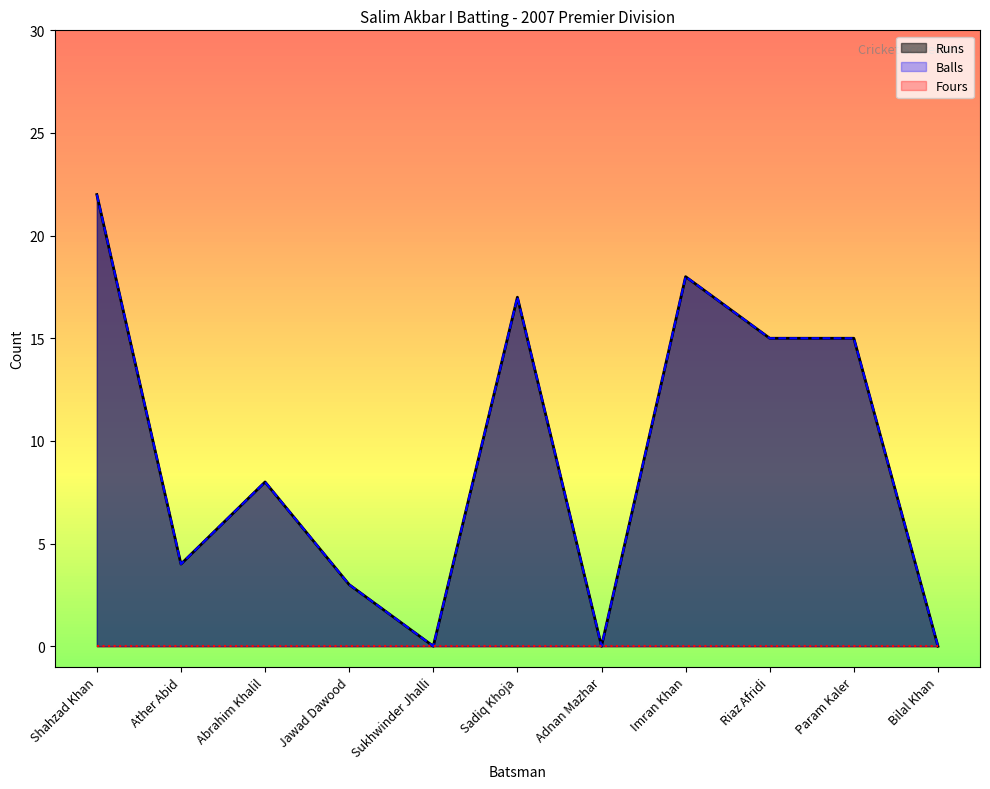

Between Abrahim Khalil and Sukhwinder Jhalli, which series saw the biggest shift?

Runs